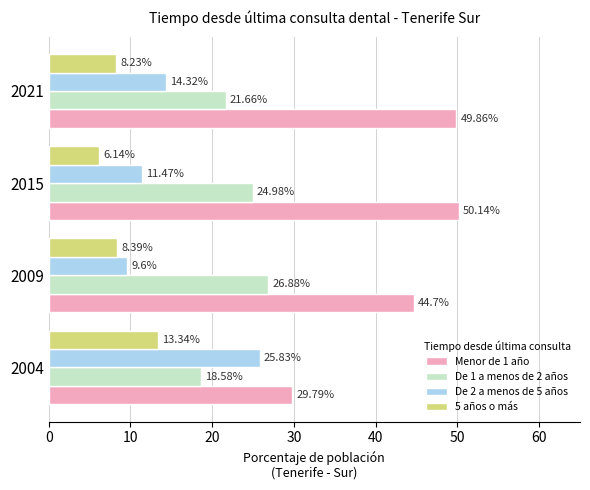

Count the number of categories in the chart.

4